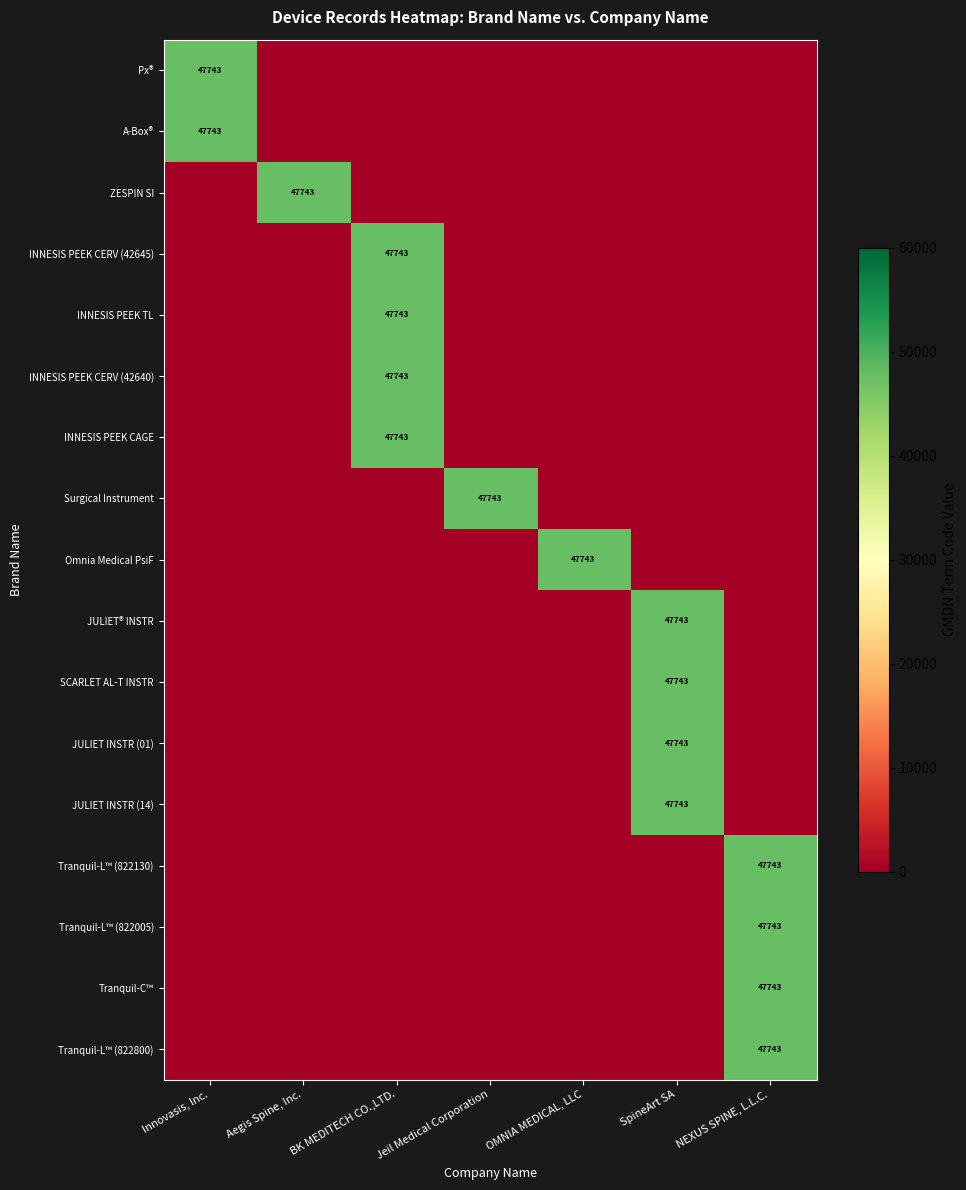

How many distinct data groups are displayed?

17